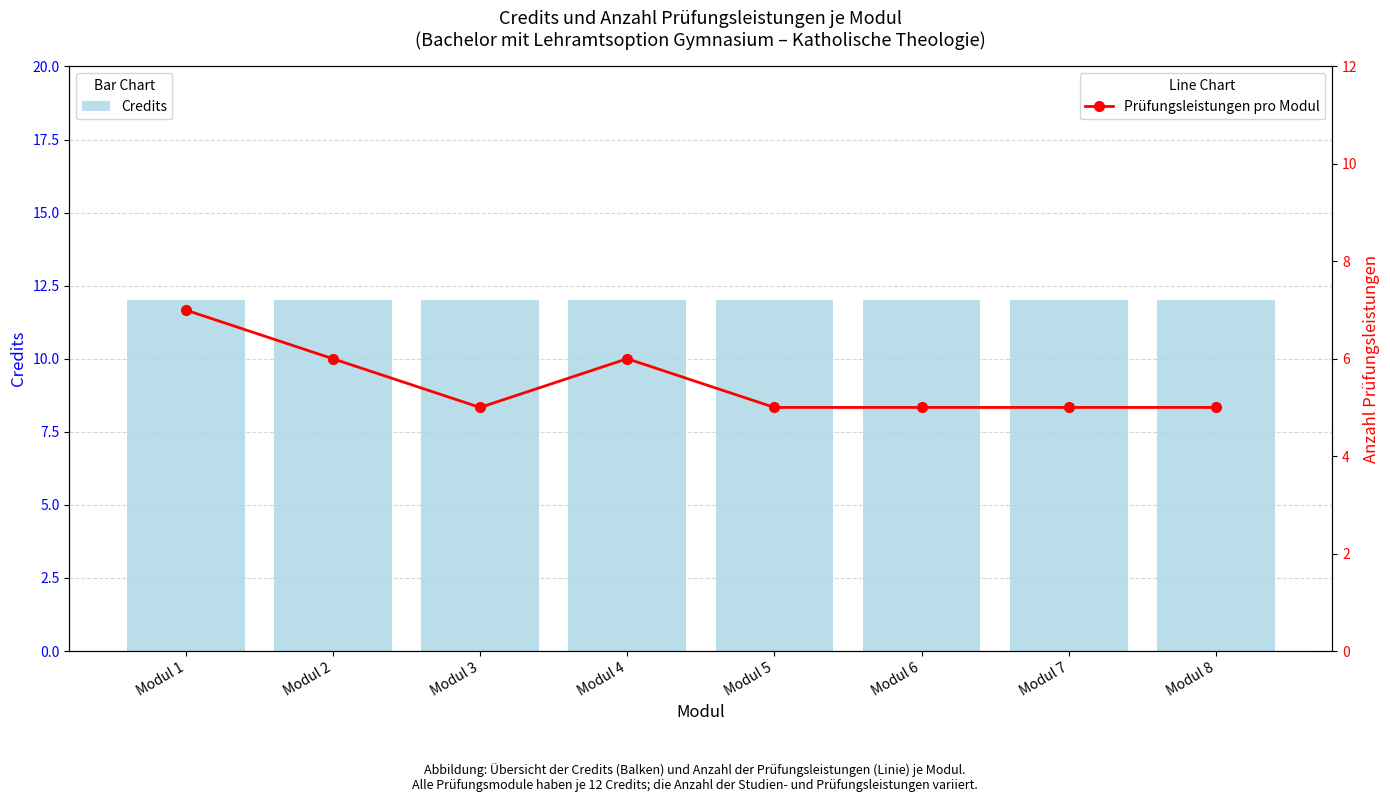

What is the sum of the Prüfungsleistungen pro Modul values at Modul 4 and Modul 2?

12